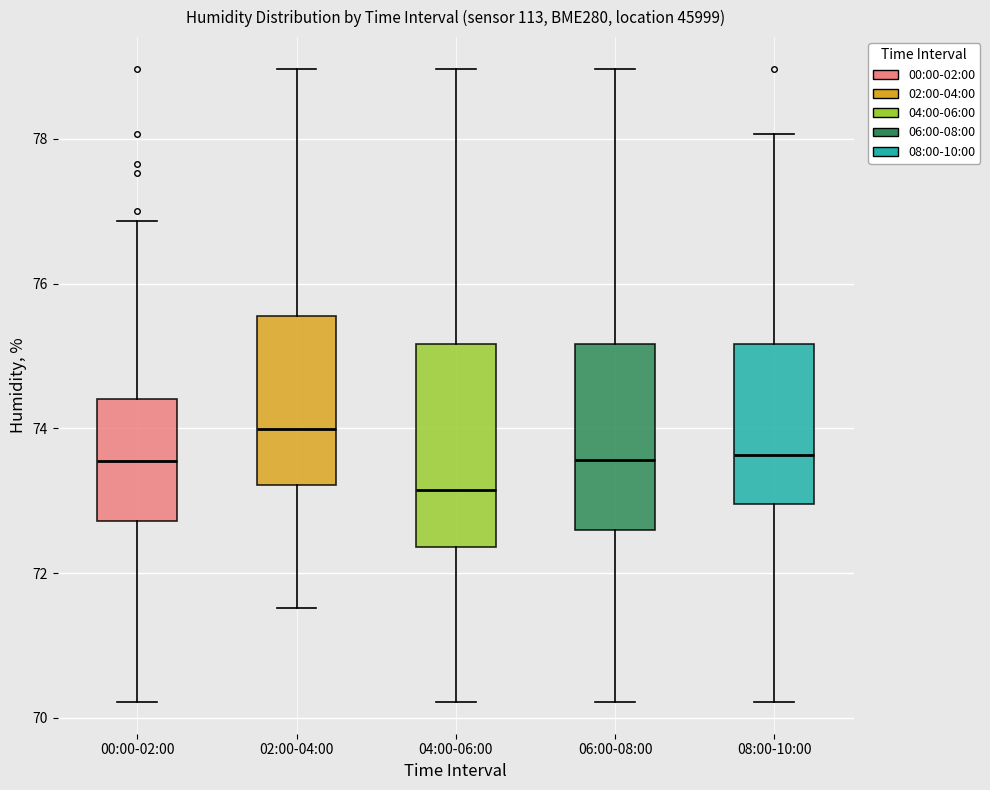

Reading left to right, read every box against the y-axis: the position of its median line, the range the box covers, and the ends of its whiskers. The values are not printed on the chart, so give them approximately, as read against the axis.

00:00-02:00: median 73.6, box 72.8 to 74.4, whiskers 70.2 to 76.8
02:00-04:00: median 74.0, box 73.2 to 75.6, whiskers 71.6 to 79.0
04:00-06:00: median 73.2, box 72.4 to 75.2, whiskers 70.2 to 79.0
06:00-08:00: median 73.6, box 72.6 to 75.2, whiskers 70.2 to 79.0
08:00-10:00: median 73.6, box 73.0 to 75.2, whiskers 70.2 to 78.0